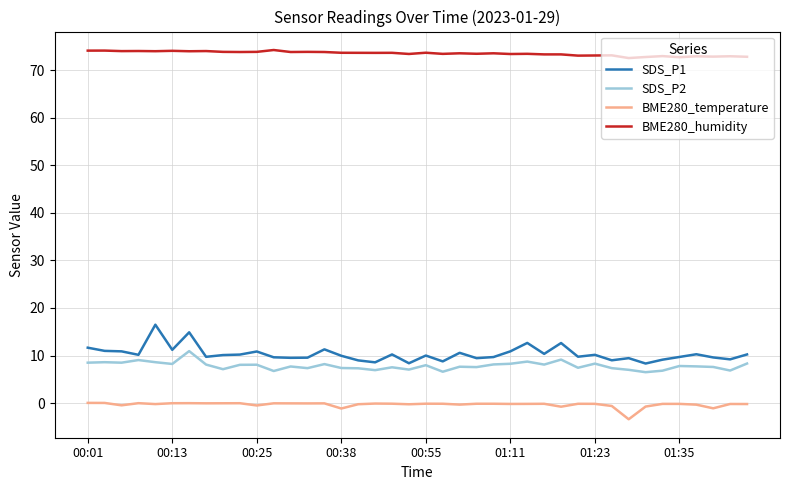

True or false: BME280_temperature and SDS_P1 intersect in this chart.

False